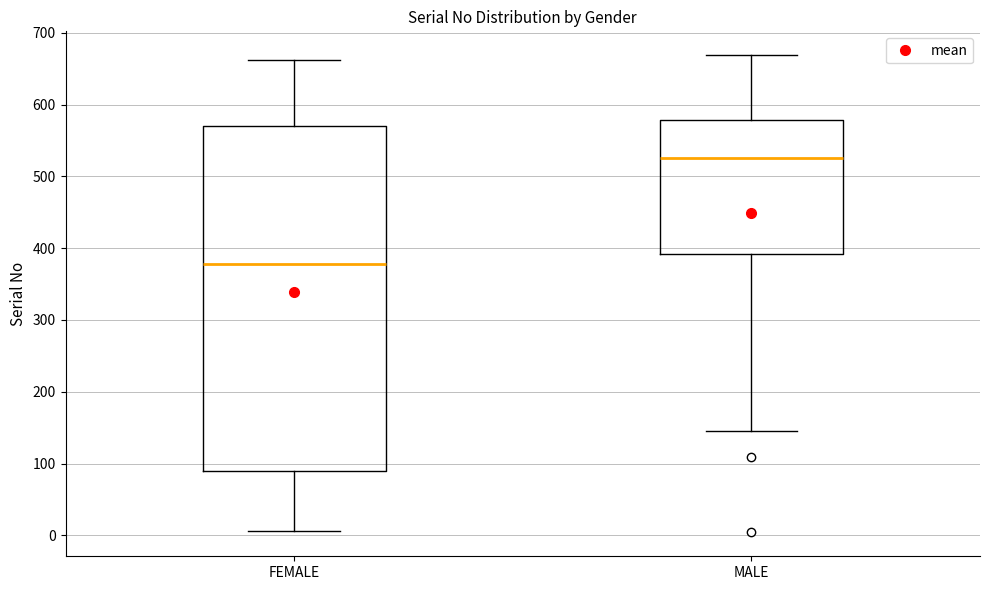

Reading left to right, transcribe this box plot: for each box, give where its median line is, the range the box spans, and where its two whiskers end, as read against the y-axis. The values are not printed on the chart, so give them approximately, as read against the axis.

FEMALE: median 380, box 90 to 570, whiskers 10 to 660
MALE: median 530, box 390 to 580, whiskers 150 to 670